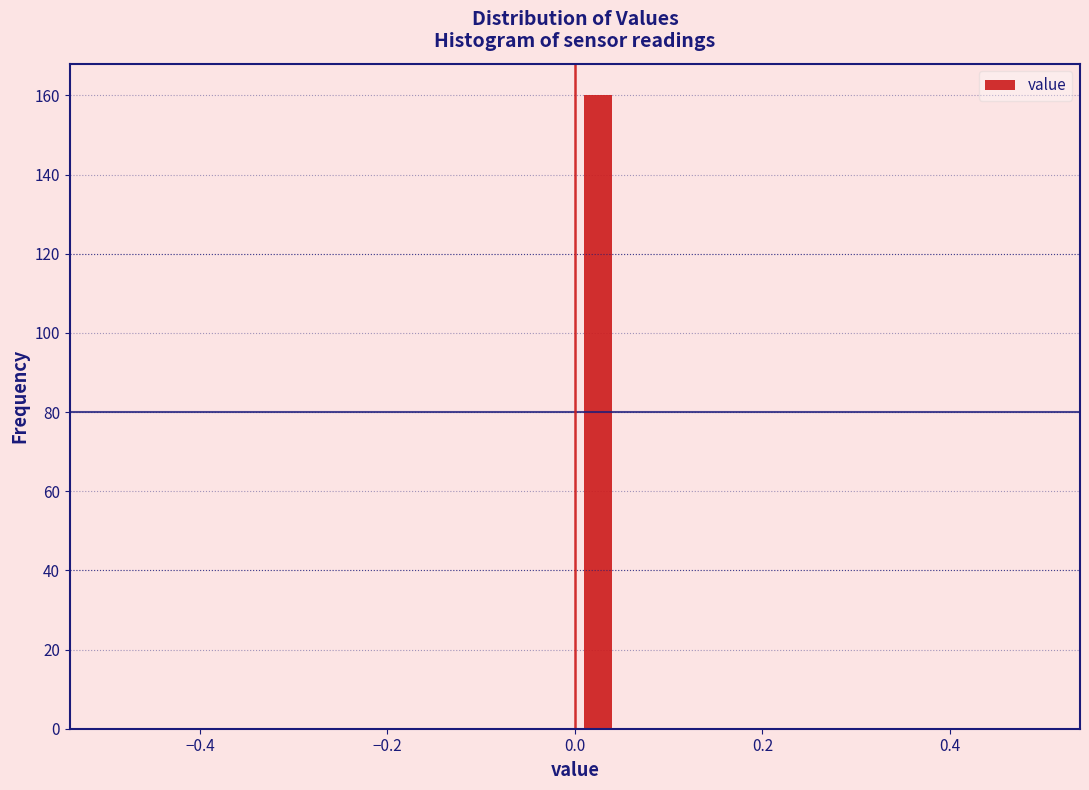

Read against the x-axis, roughly where is the centre of the tallest bar?

0.02